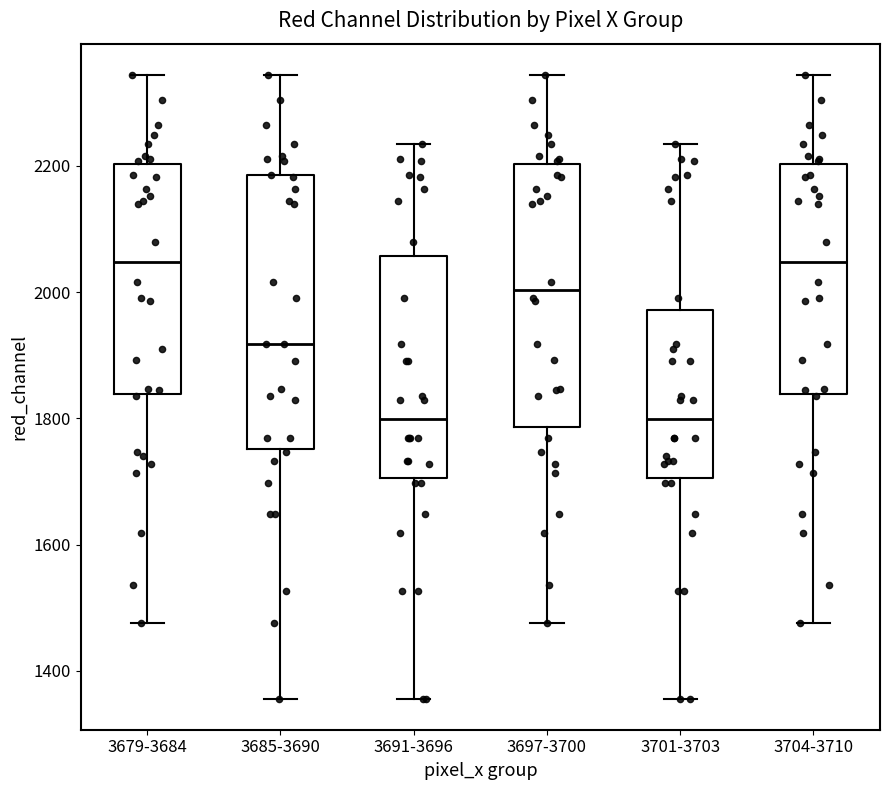

Where is the upper edge of the box for 3685-3690 on the y-axis? The values are not printed on the chart, so give them approximately, as read against the axis.

2180